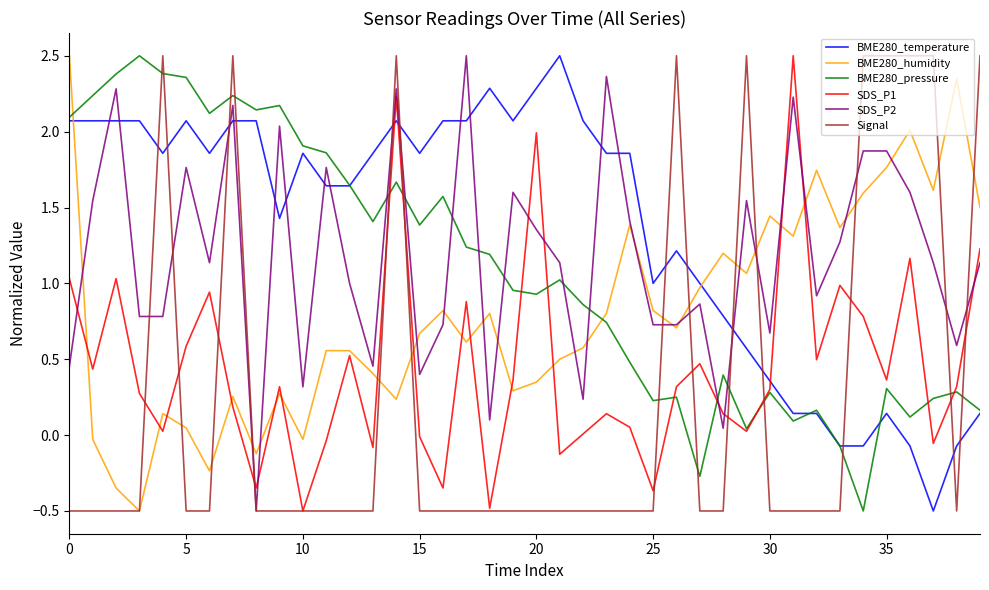

What is the greatest value displayed?

2.5